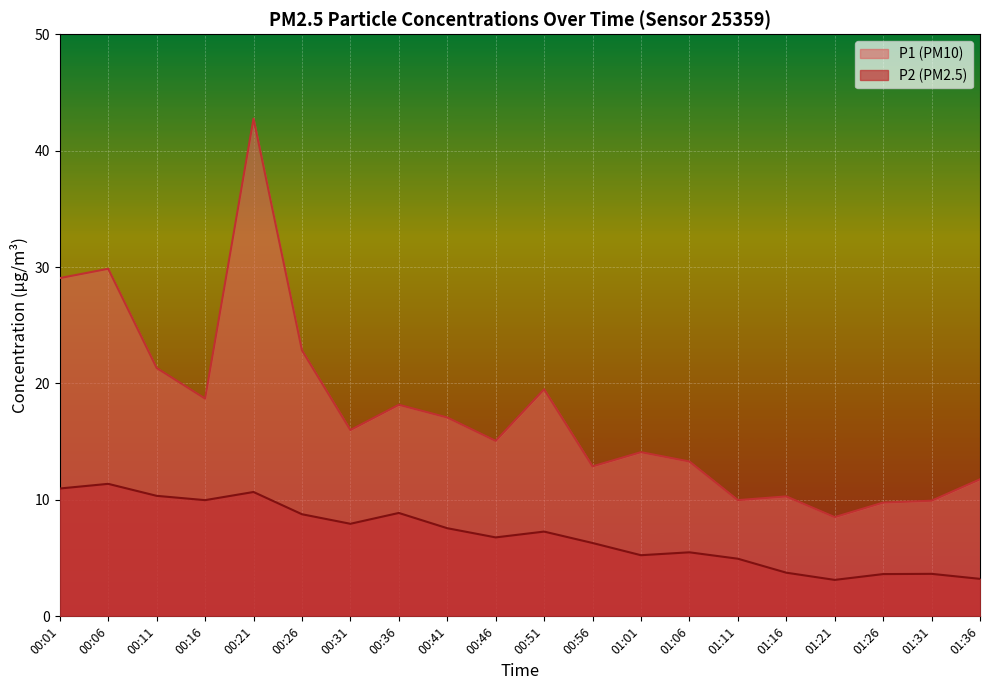

The P1 series shows 57.2 at 00:21. True or false?

False